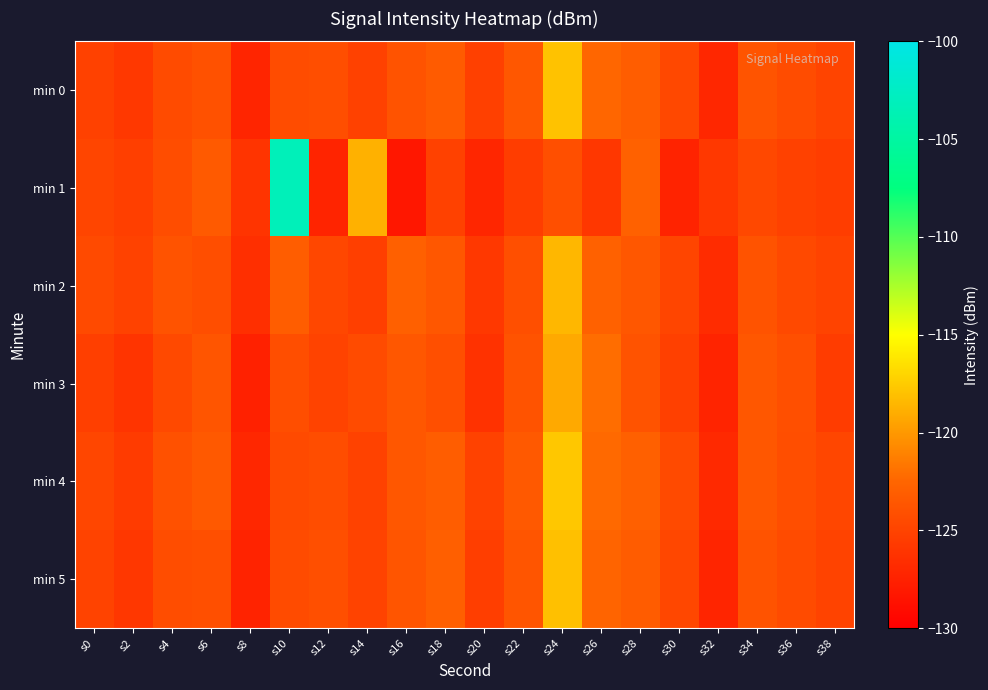

Reading left to right, transcribe all the data shown in this chart.

min 0: s0=-125.2	s2=-125.8	s4=-124.4	s6=-124.0	s8=-127.2	s10=-124.4	s12=-124.2	s14=-125.2	s16=-123.8	s18=-123.3	s20=-125.2	s22=-123.6	s24=-118.0	s26=-122.5	s28=-123.1	s30=-124.7	s32=-127.1	s34=-123.7	s36=-124.4	s38=-124.9
min 1: s0=-124.9	s2=-125.3	s4=-124.3	s6=-123.3	s8=-126.1	s10=-103.3	s12=-127.3	s14=-118.8	s16=-128.3	s18=-125.1	s20=-127.2	s22=-125.4	s24=-124.1	s26=-125.9	s28=-122.8	s30=-127.3	s32=-125.8	s34=-124.6	s36=-125.2	s38=-125.4
min 2: s0=-124.5	s2=-125.1	s4=-123.8	s6=-124.2	s8=-126.5	s10=-123.1	s12=-124.7	s14=-125.3	s16=-122.9	s18=-123.6	s20=-125.8	s22=-124.1	s24=-118.5	s26=-122.8	s28=-123.5	s30=-124.9	s32=-126.7	s34=-123.9	s36=-124.6	s38=-125.0
min 3: s0=-125.3	s2=-126.1	s4=-124.6	s6=-123.7	s8=-127.5	s10=-124.2	s12=-125.0	s14=-124.4	s16=-123.5	s18=-124.1	s20=-126.3	s22=-123.8	s24=-119.2	s26=-122.1	s28=-123.8	s30=-125.2	s32=-127.3	s34=-123.5	s36=-124.1	s38=-125.5
min 4: s0=-124.8	s2=-125.6	s4=-124.0	s6=-123.4	s8=-127.1	s10=-124.5	s12=-124.3	s14=-125.1	s16=-123.6	s18=-123.1	s20=-125.1	s22=-123.4	s24=-117.7	s26=-122.3	s28=-122.9	s30=-124.5	s32=-126.9	s34=-123.6	s36=-124.2	s38=-124.8
min 5: s0=-125.0	s2=-125.9	s4=-124.3	s6=-124.1	s8=-127.4	s10=-124.4	s12=-124.1	s14=-125.0	s16=-123.7	s18=-123.0	s20=-125.4	s22=-123.7	s24=-118.1	s26=-122.6	s28=-123.2	s30=-124.7	s32=-127.2	s34=-123.8	s36=-124.4	s38=-125.0